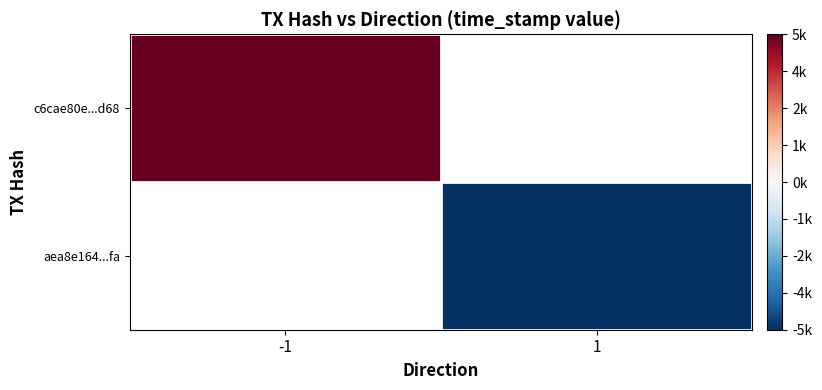

What is the approximate value of c6cae80e...d68 at -1?

47625.0